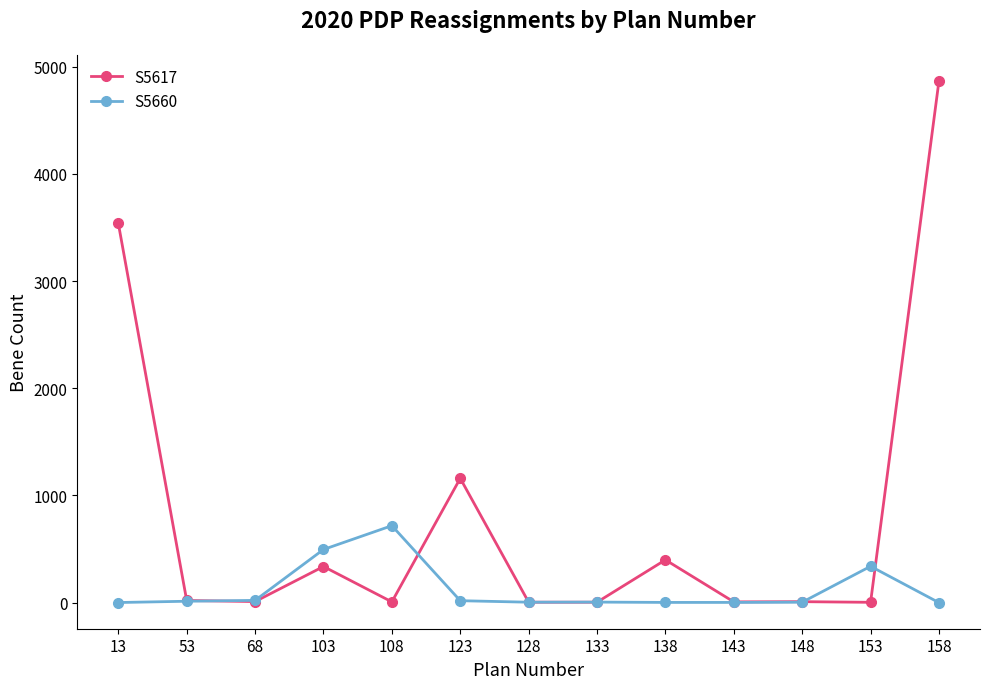

True or false: S5617 has more than 2 interior local peaks.

True